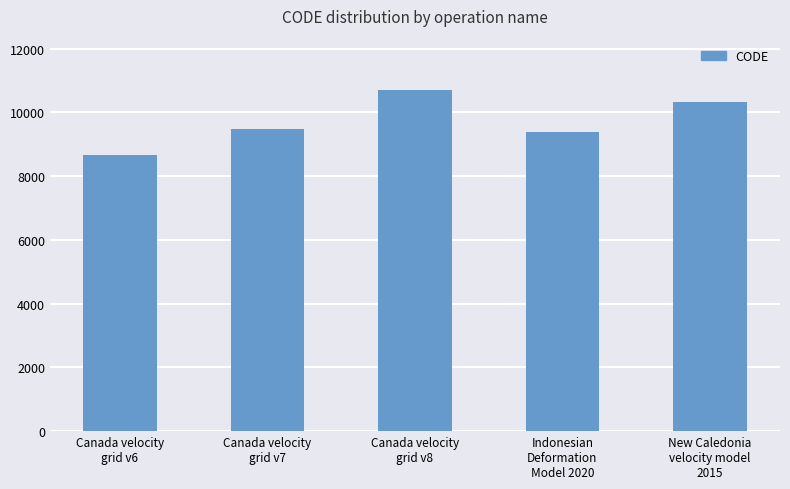

Reading right to left, transcribe all the data shown in this chart.

New Caledonia
velocity model
2015=10323	Indonesian
Deformation
Model 2020=9375	Canada velocity
grid v8=10707	Canada velocity
grid v7=9483	Canada velocity
grid v6=8676